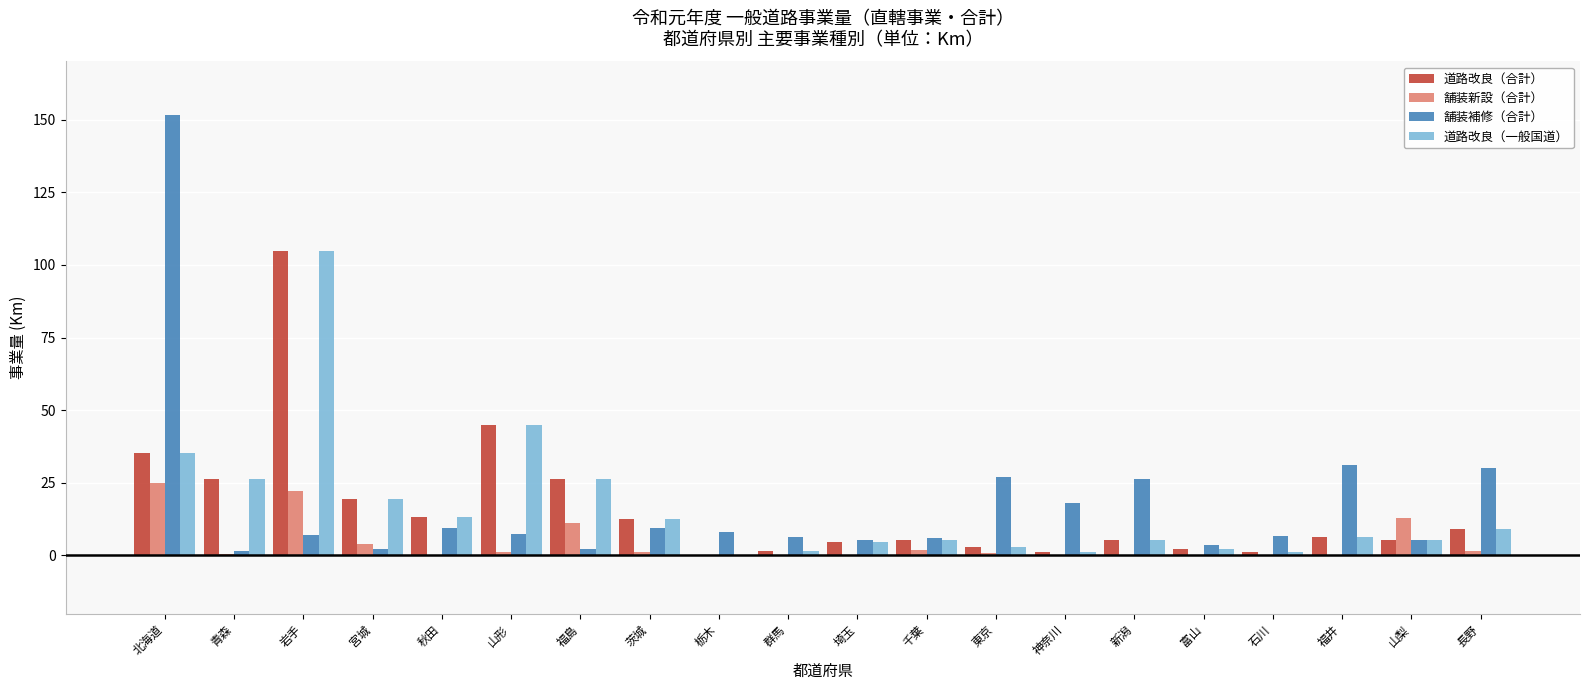

At which label is 道路改良（一般国道） closest to 52?

山形